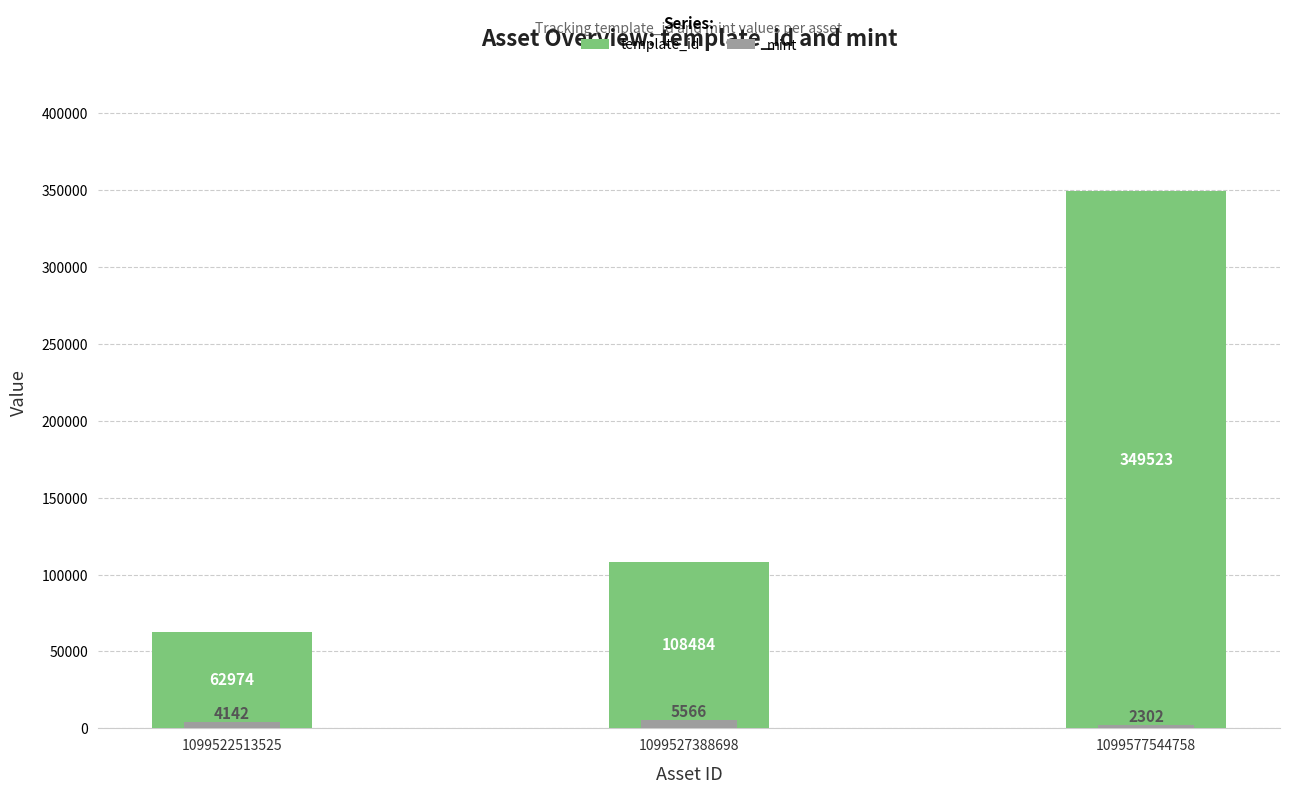

Is it true that template_id equals 108484 at 1099527388698?

True